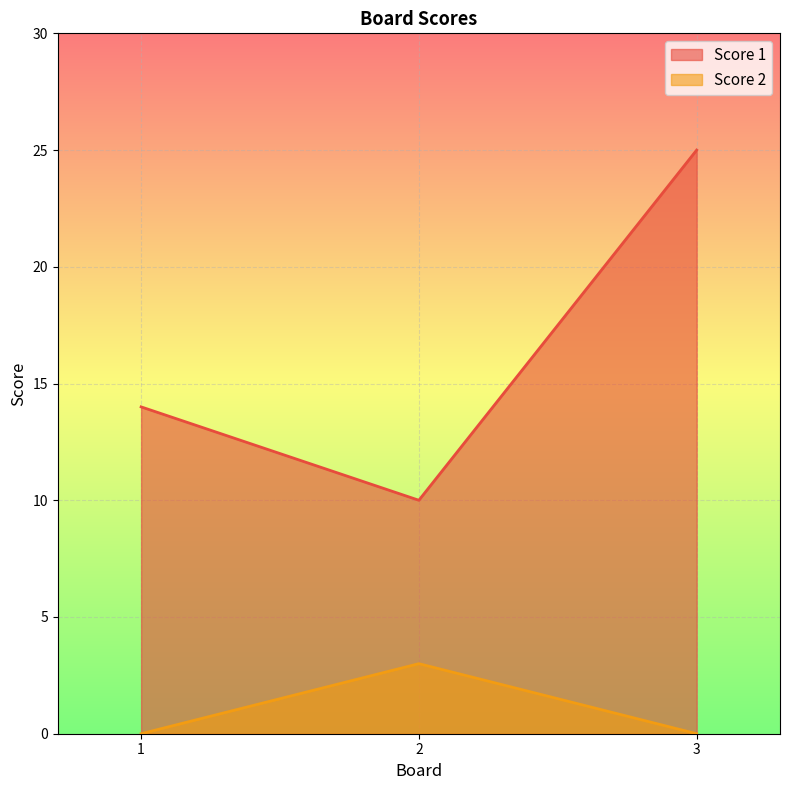

Between 3 and 1, which is larger?

3